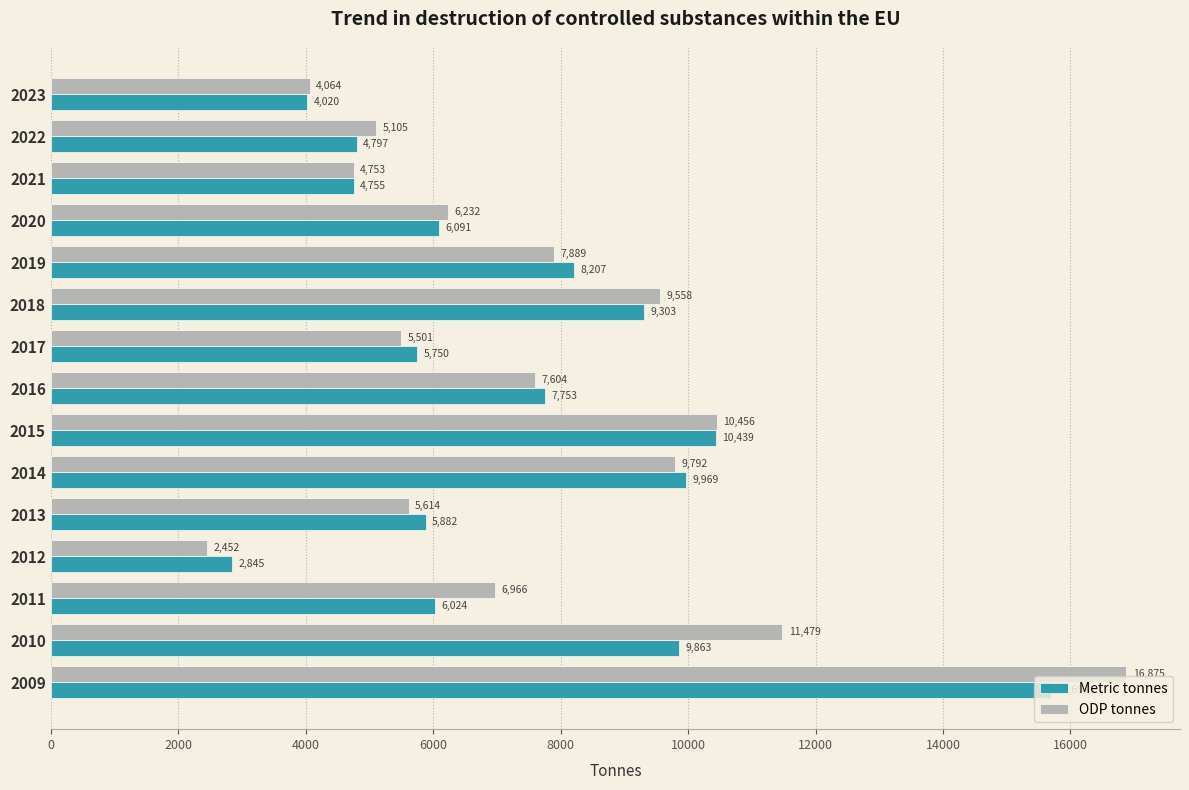

Which series changed the most between 2011 and 2015?

Metric tonnes